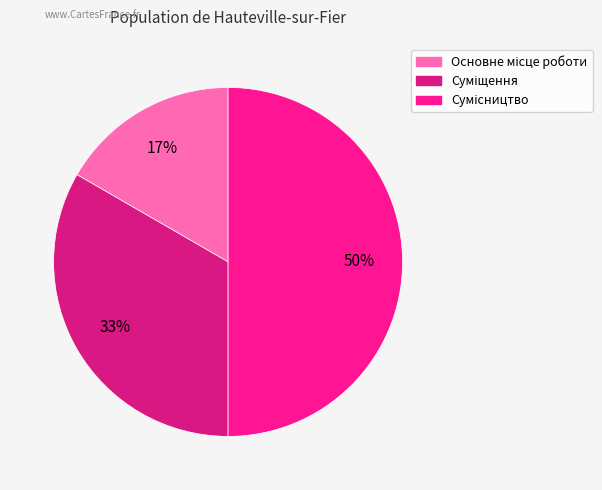

How many segments does this pie chart have?

3